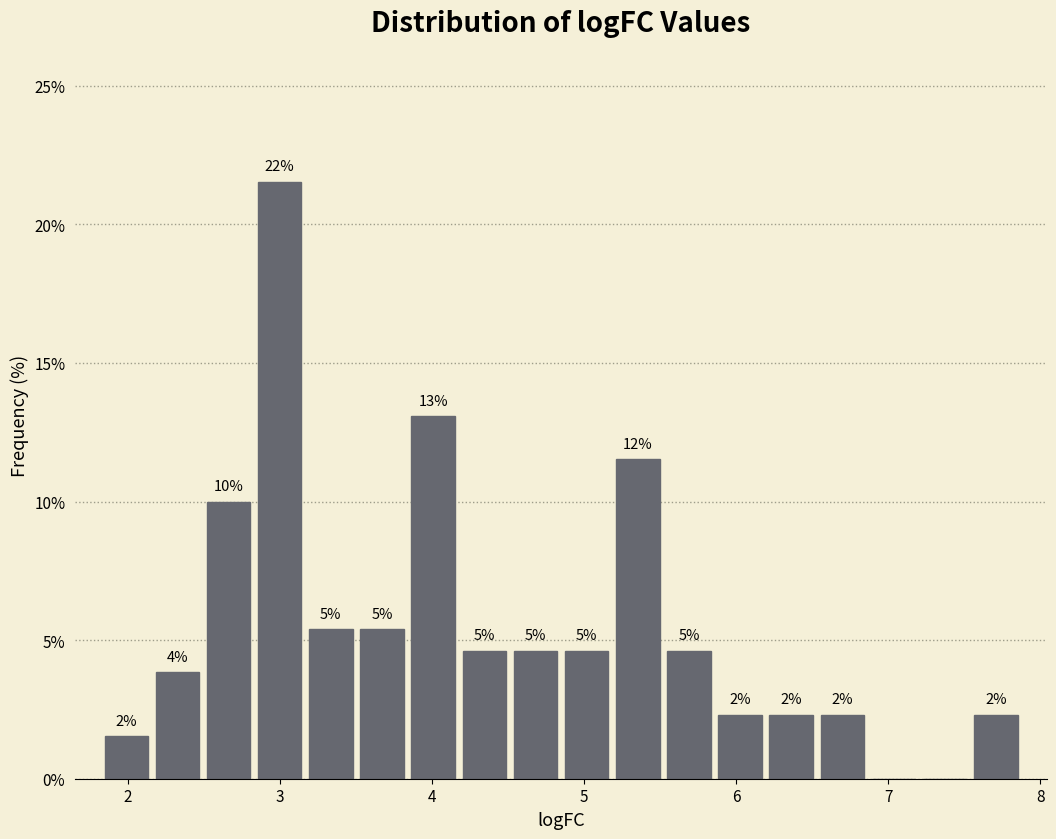

Around what value on the x-axis is the tallest bar? Give the approximate position of its centre, as read against the axis.

3.0